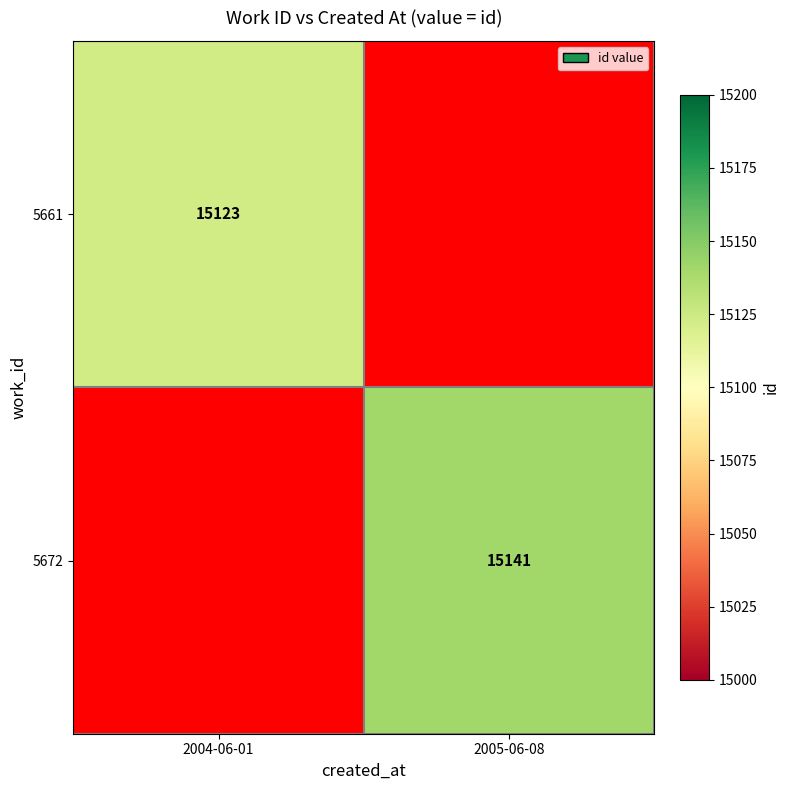

The value of 5661 at 2004-06-01 is 15123. True or false?

True